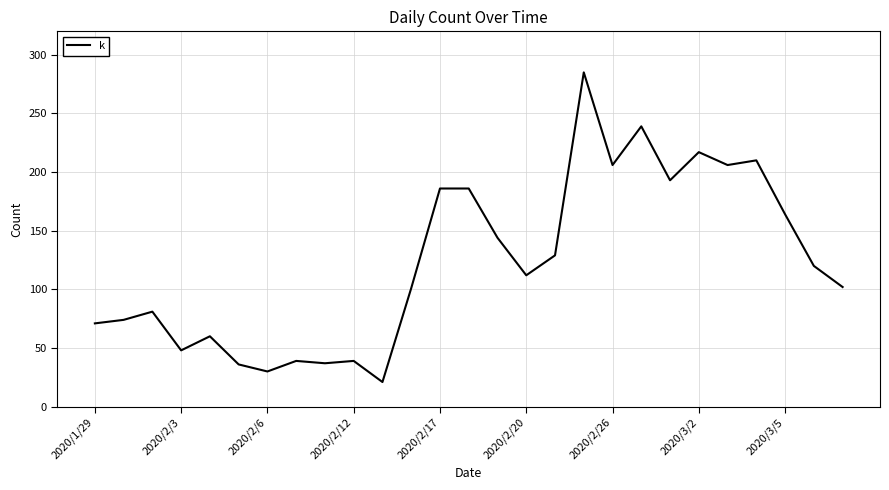

What is the difference between the maximum and minimum values?

264